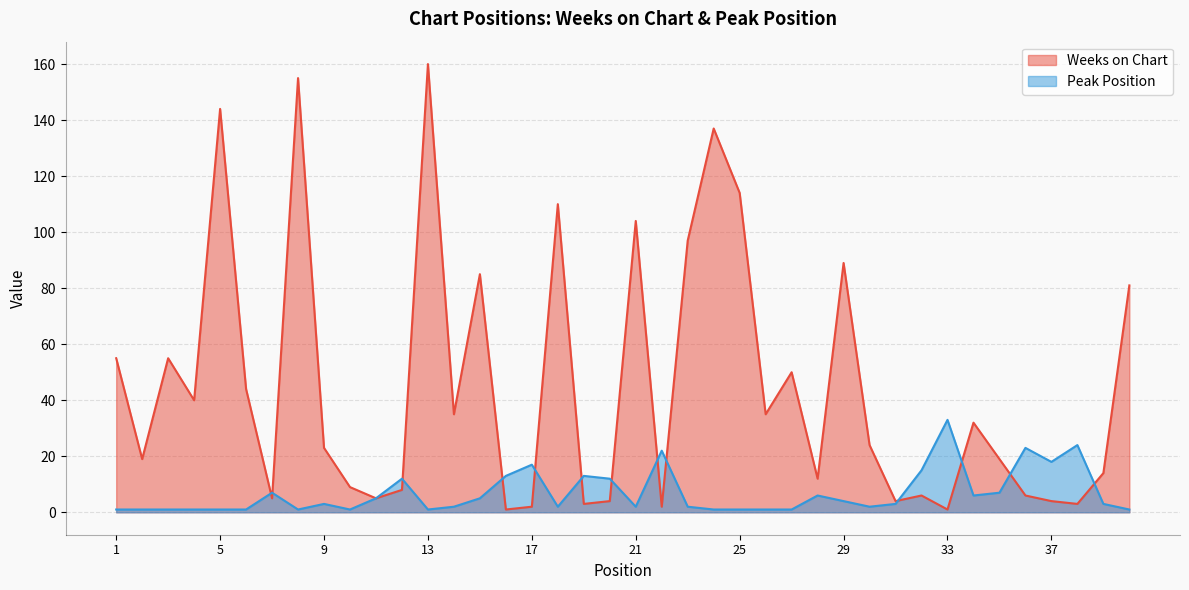

What is the total value across all series at 6?

45